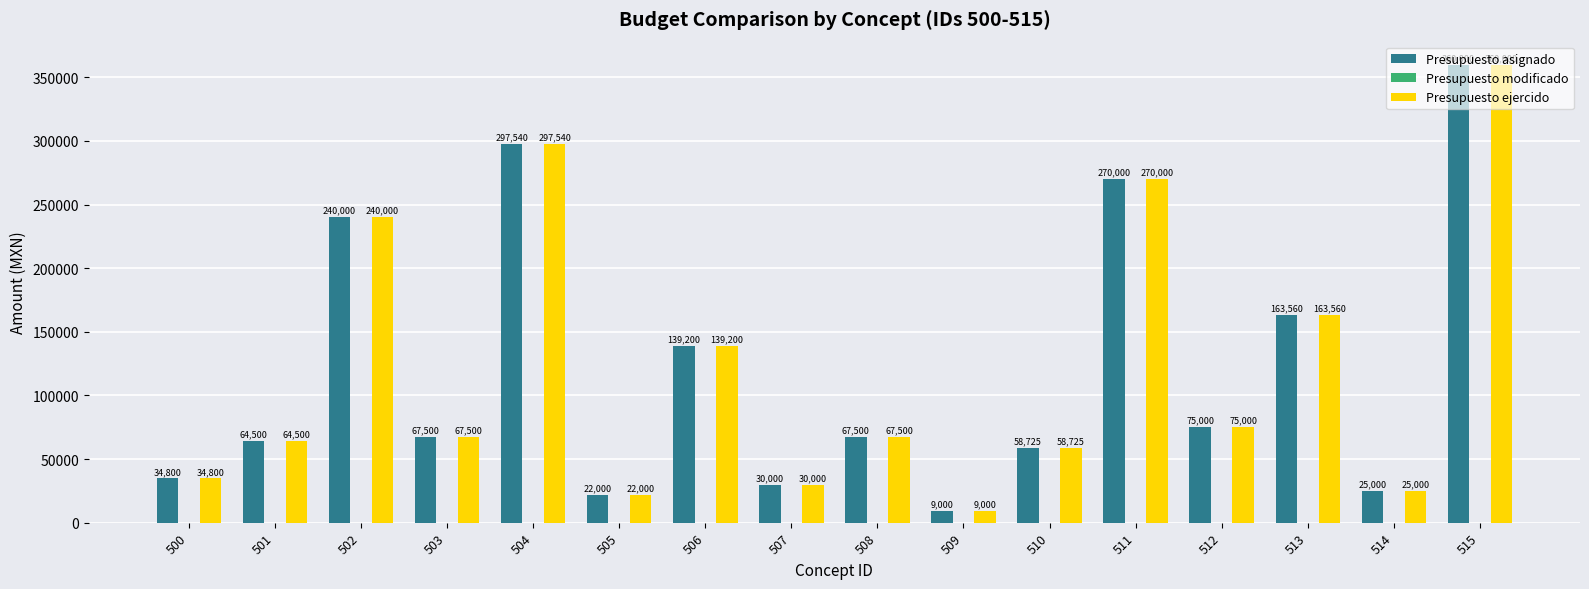

Which category has the lowest value in the Presupuesto asignado series?

509